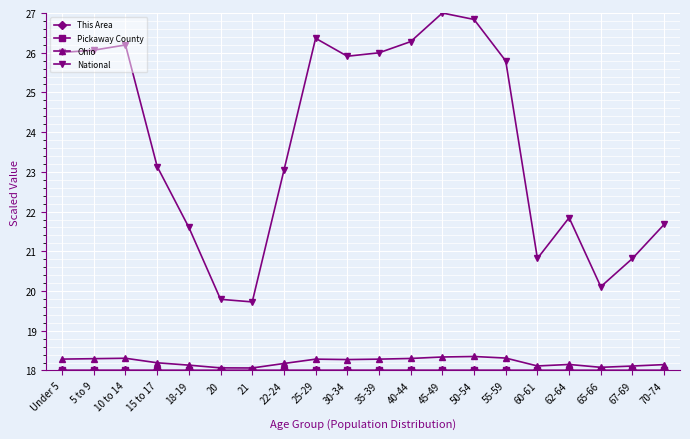

What is the minimum value shown in the chart?

18.0